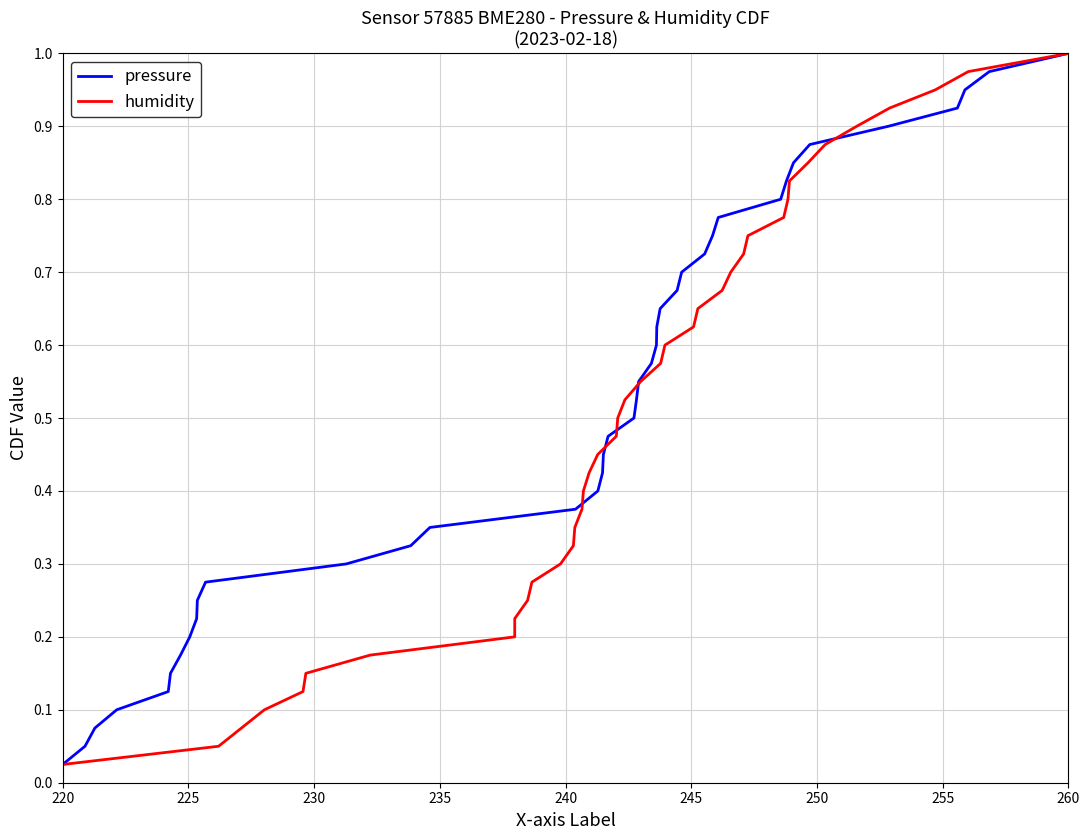

What is the difference between the maximum and minimum values in the humidity series?

1.0